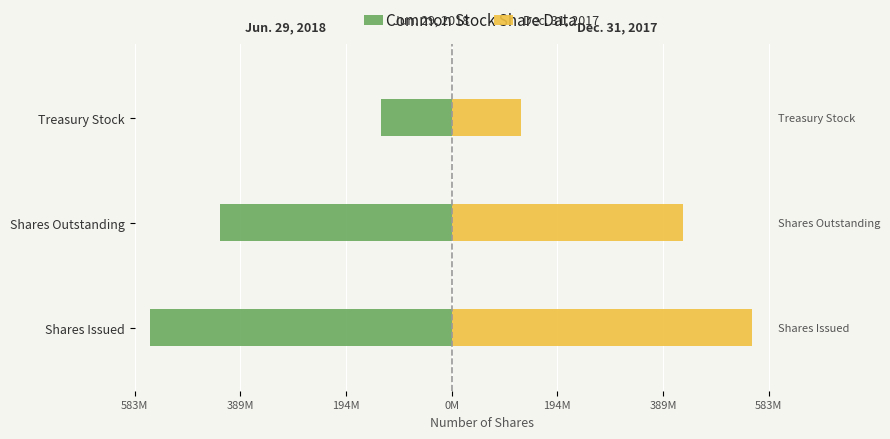

How many categories are shown in the chart?

3